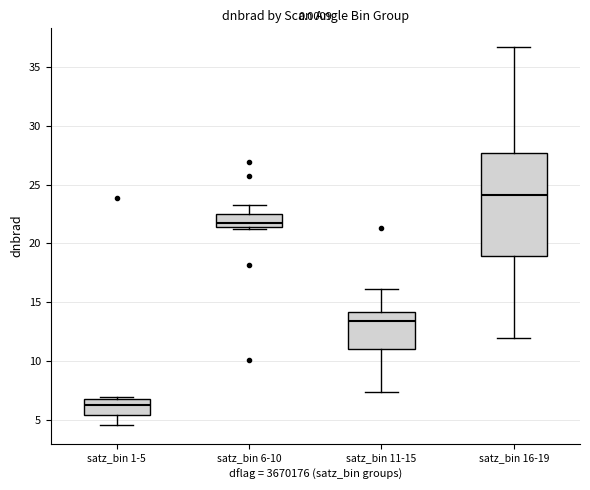

Reading left to right, read every box against the y-axis: the position of its median line, the range the box covers, and the ends of its whiskers. The values are not printed on the chart, so give them approximately, as read against the axis.

satz_bin 1-5: median 6.5, box 5.5 to 7.0, whiskers 4.5 to 7.0 (just above the box's upper edge)
satz_bin 6-10: median 22.0, box 21.5 to 22.5, whiskers 21.0 to 23.0
satz_bin 11-15: median 13.5, box 11.0 to 14.0, whiskers 7.5 to 16.0
satz_bin 16-19: median 24.0, box 19.0 to 27.5, whiskers 12.0 to 36.5